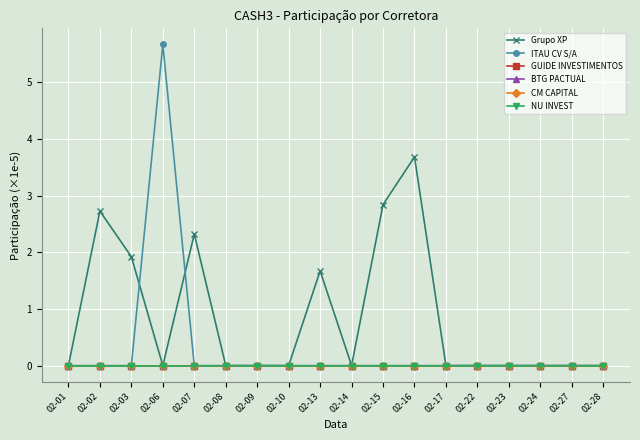

Reading right to left, list all the values displayed in this chart.

Grupo XP: 0.0	0.0	0.0	0.0	0.0	0.0	3.7	2.8	0.0	1.7	0.0	0.0	0.0	2.3	0.0	1.9	2.7	0.0
ITAU CV S/A: 0.0	0.0	0.0	0.0	0.0	0.0	0.0	0.0	0.0	0.0	0.0	0.0	0.0	0.0	5.7	0.0	0.0	0.0
GUIDE INVESTIMENTOS: 0.0	0.0	0.0	0.0	0.0	0.0	0.0	0.0	0.0	0.0	0.0	0.0	0.0	0.0	0.0	0.0	0.0	0.0
BTG PACTUAL: 0.0	0.0	0.0	0.0	0.0	0.0	0.0	0.0	0.0	0.0	0.0	0.0	0.0	0.0	0.0	0.0	0.0	0.0
CM CAPITAL: 0.0	0.0	0.0	0.0	0.0	0.0	0.0	0.0	0.0	0.0	0.0	0.0	0.0	0.0	0.0	0.0	0.0	0.0
NU INVEST: 0.0	0.0	0.0	0.0	0.0	0.0	0.0	0.0	0.0	0.0	0.0	0.0	0.0	0.0	0.0	0.0	0.0	0.0